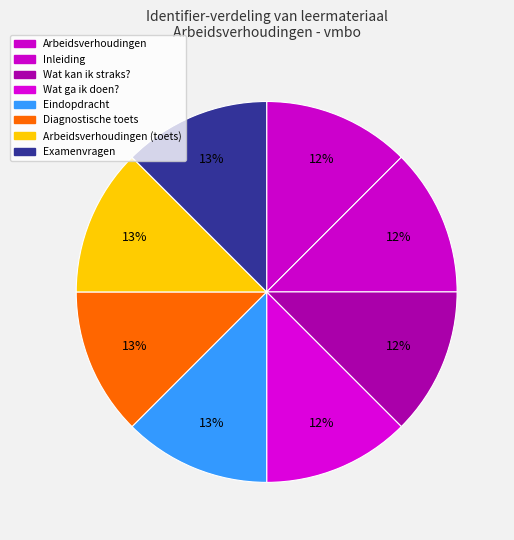

How many slices are in this pie chart?

8